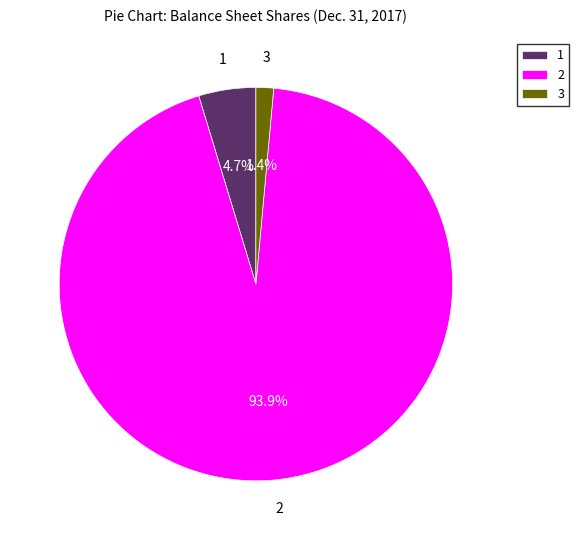

To the nearest percent, what is the average slice percentage?

33%